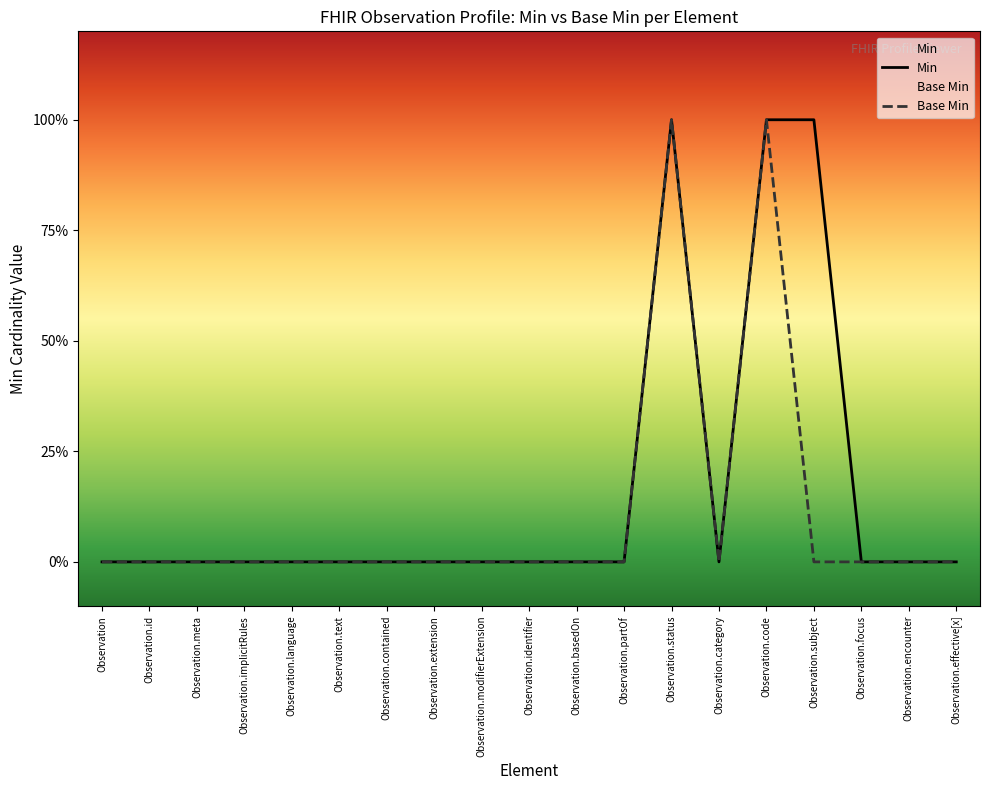

List the series in order of their overall mean, highest first.

Min, Base Min